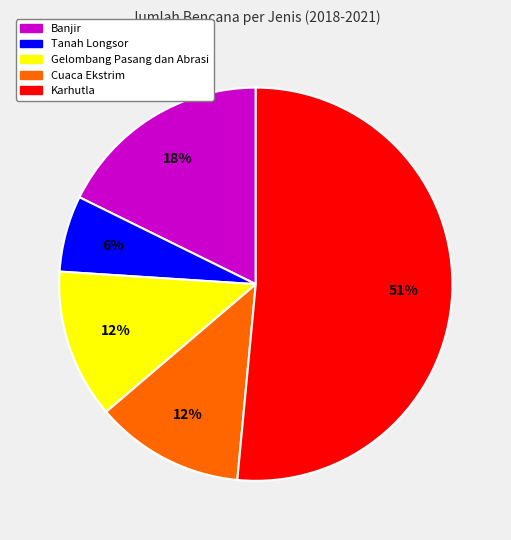

True or false: Cuaca Ekstrim accounts for 4% of the total.

False